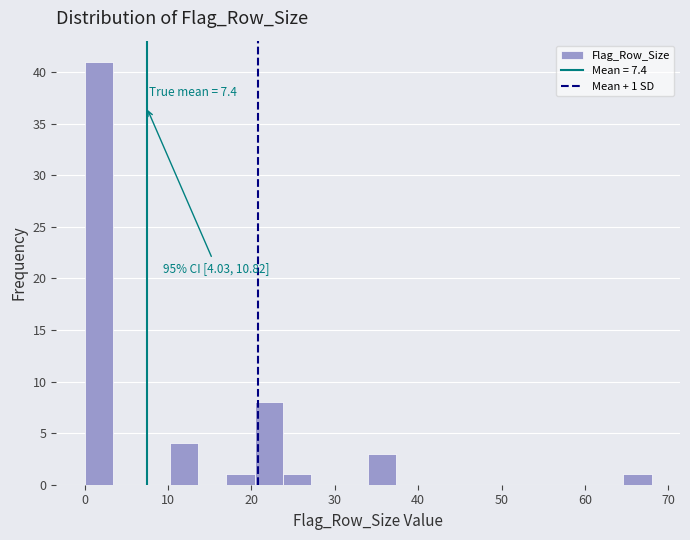

Read against the x-axis, roughly where is the centre of the tallest bar?

2